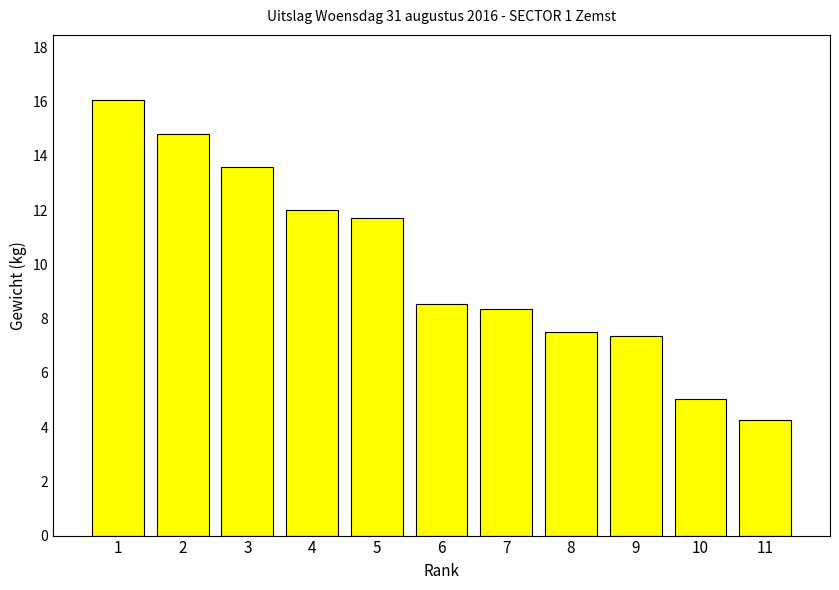

Is it true that the value at 7 is 8.3?

True